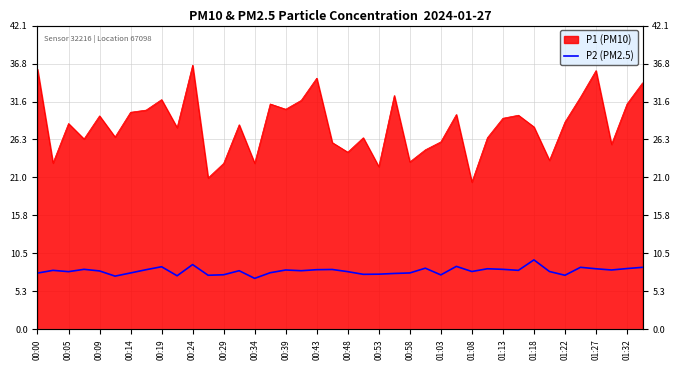

At which label is the value closest to 8?

00:05